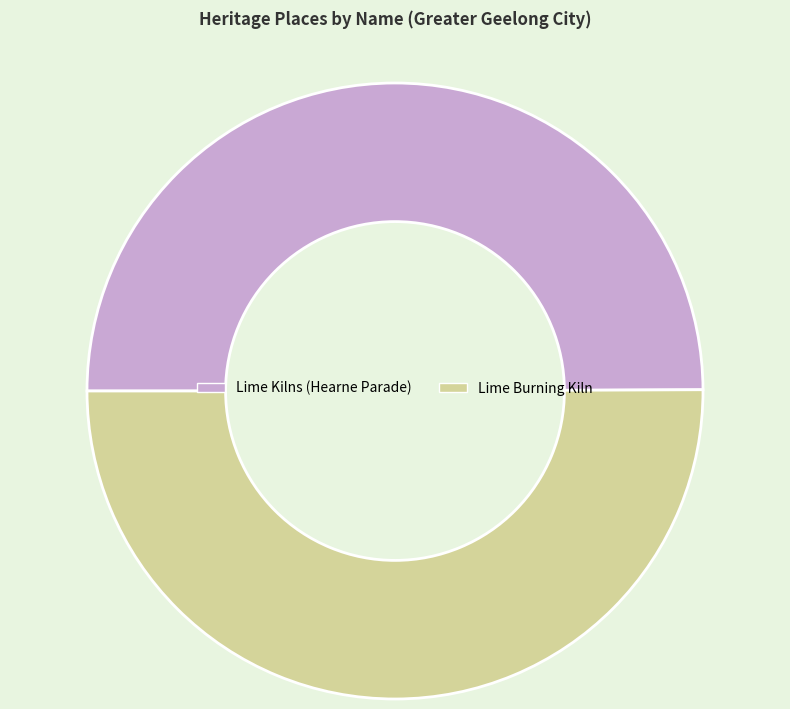

Do Lime Burning Kiln and Lime Kilns (Hearne Parade) together represent more than half of the pie?

Yes